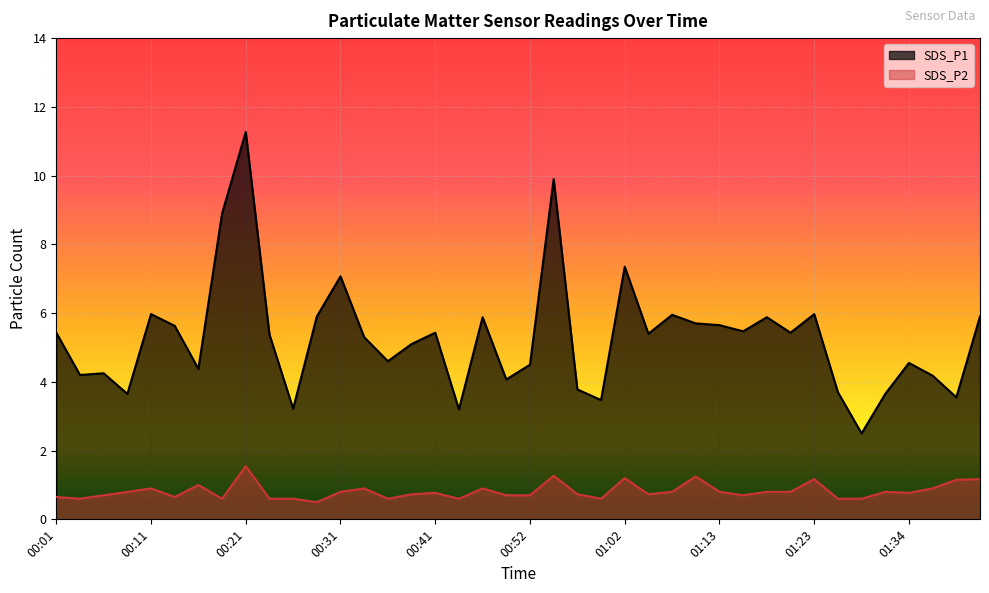

At which category does the chart reach its minimum across all series?

00:29